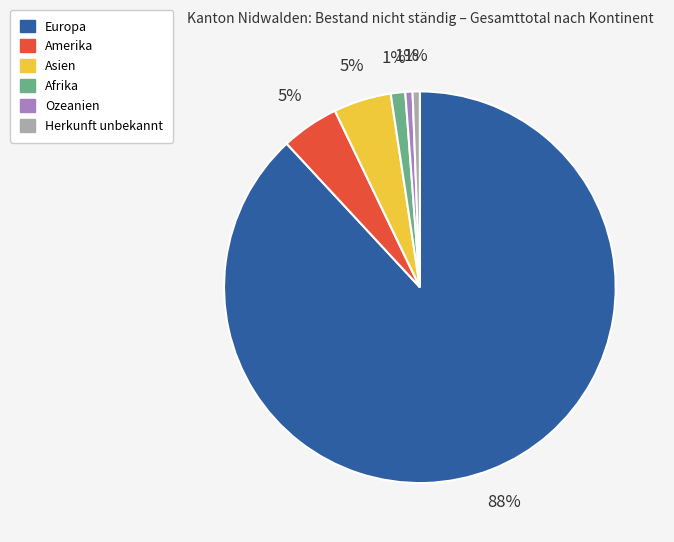

Do Ozeanien and Asien together represent more than half of the pie?

No